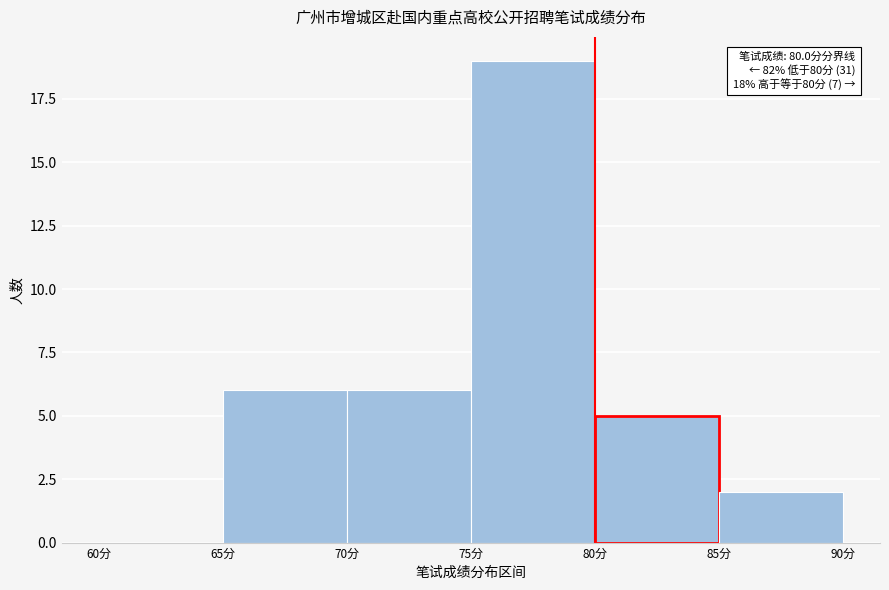

Over which range of the x-axis is the bar tallest?

75 to 80